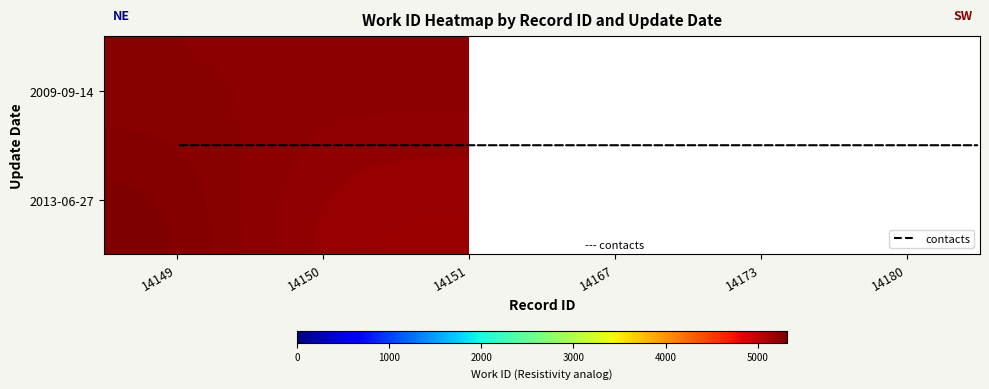

At how many categories does at least one series exceed 5204?

6